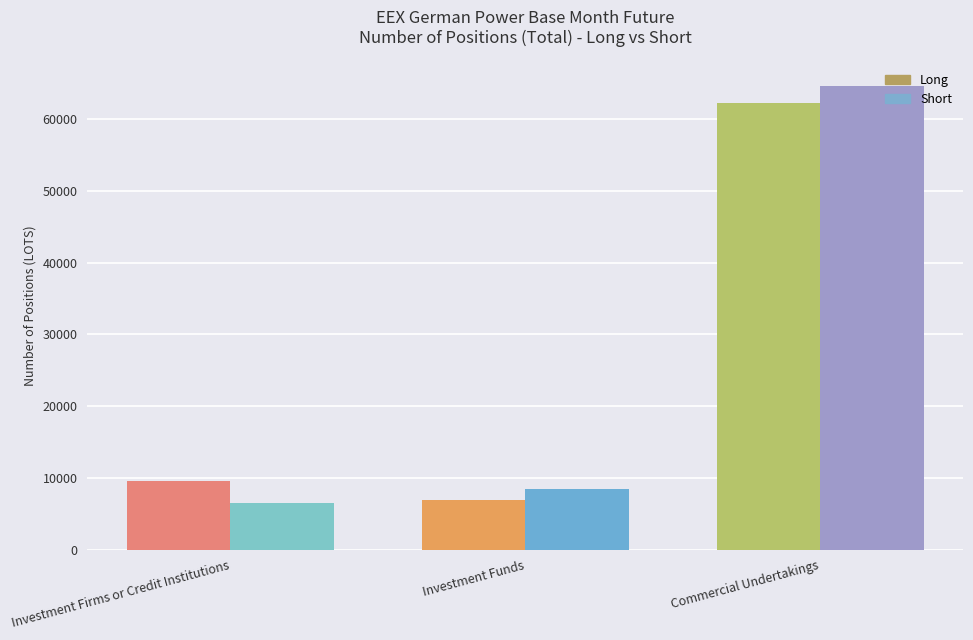

Rank the series at Investment Funds from lowest to highest value.

Long, Short